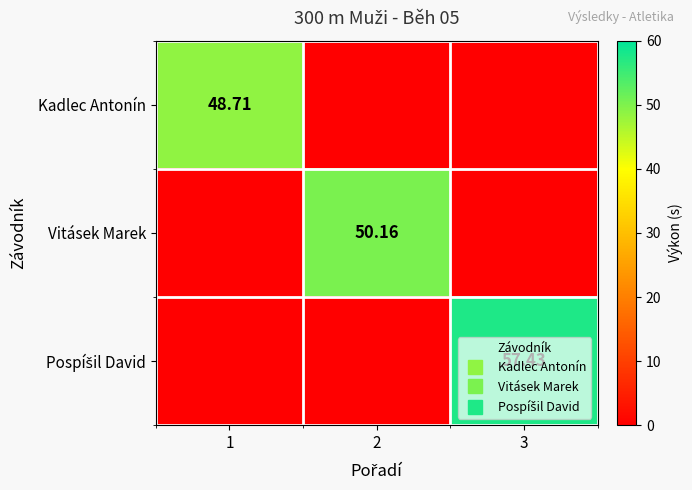

Which series has the largest range (max minus min)?

Pospíšil David